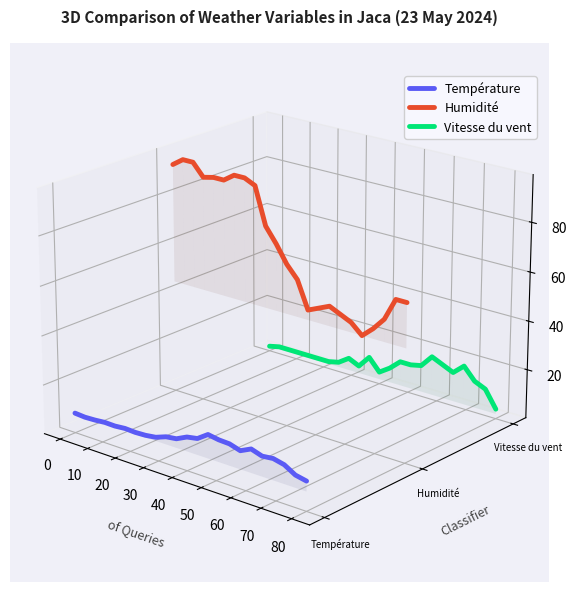

What is the sum of all Température values?

-1.1